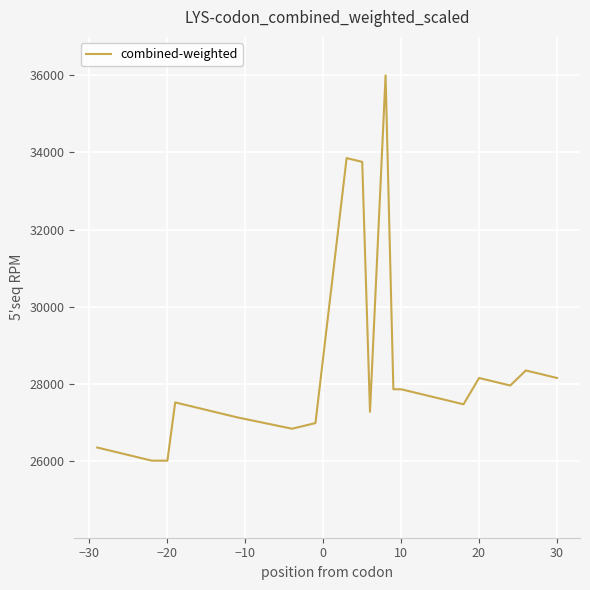

What is the greatest value displayed?

36000.0